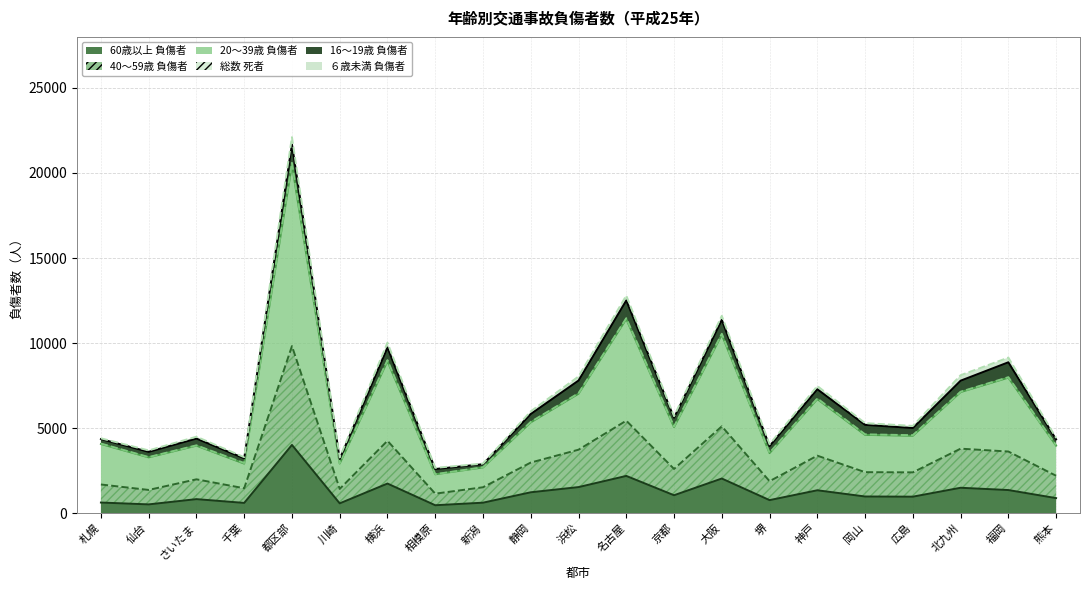

What position from the right is 千葉?

18